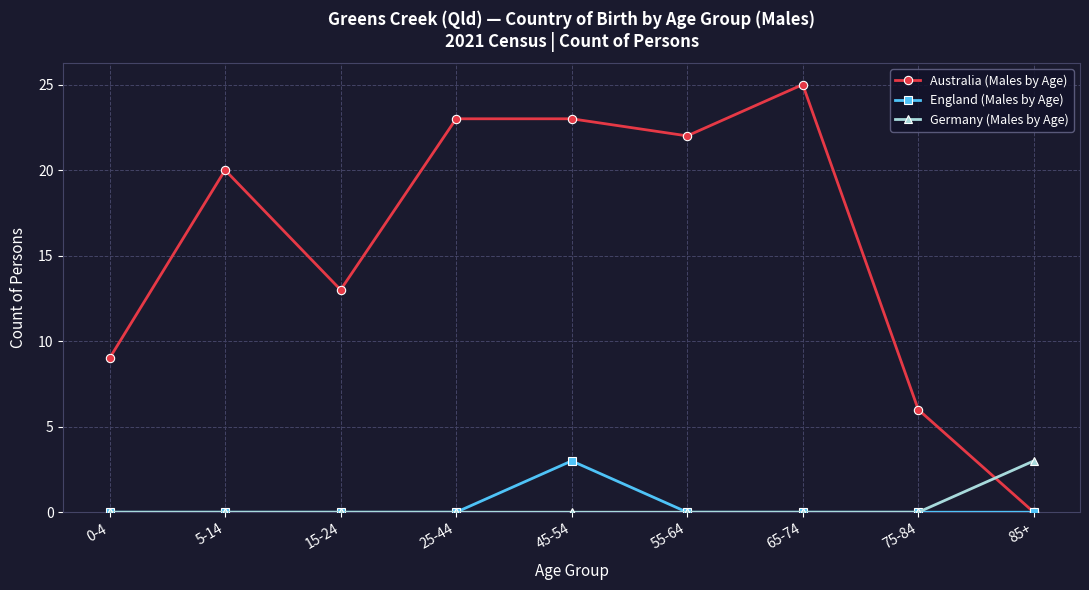

What is the difference between the Australia (Males by Age) values at 15-24 and 75-84?

7